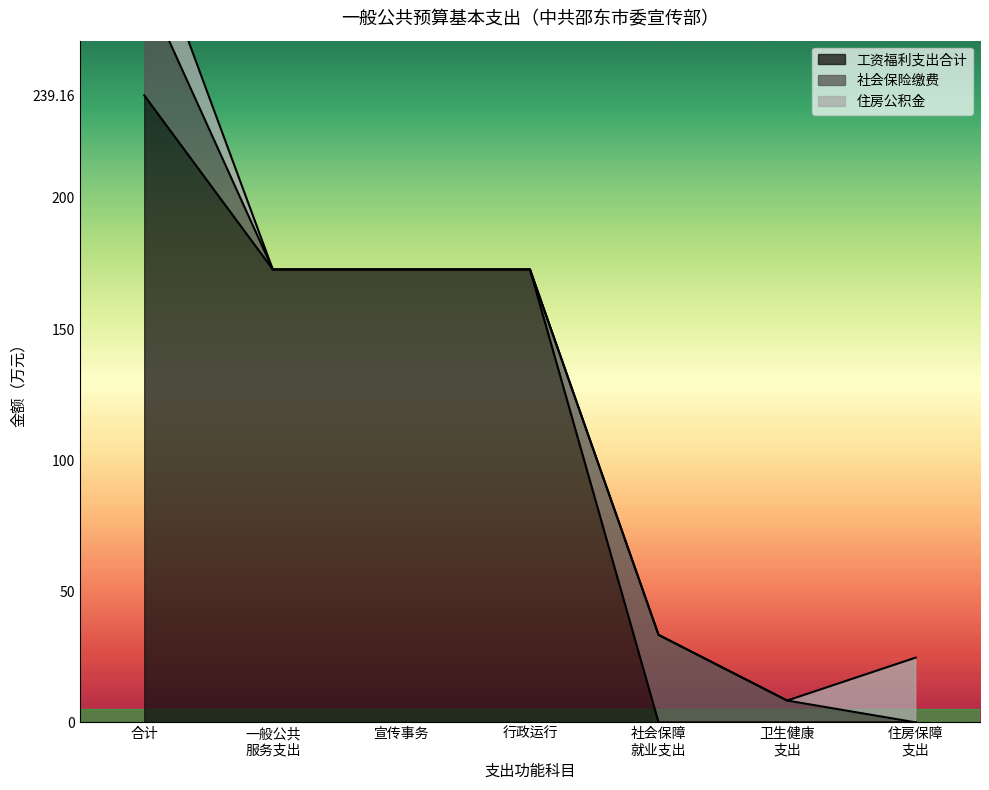

True or false: 工资福利支出合计 has a value of 239.2 at 合计.

True